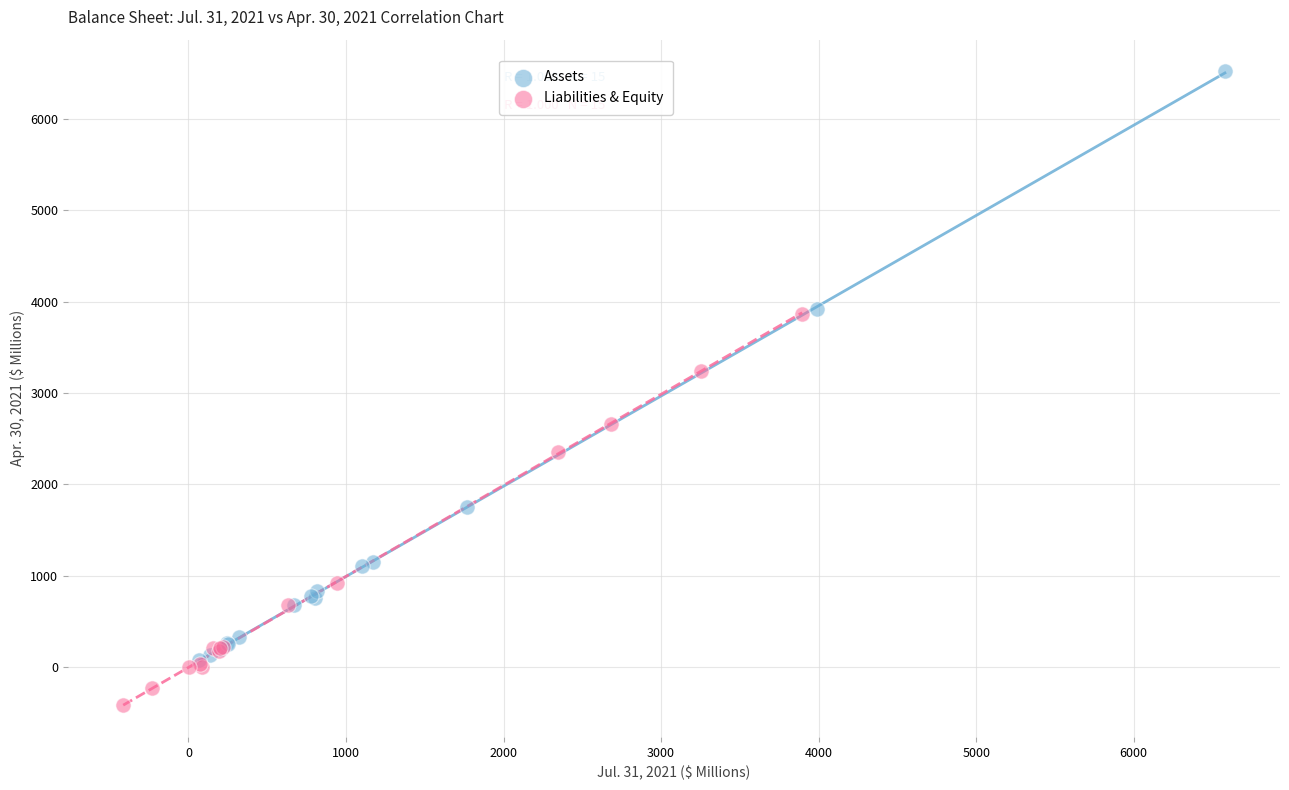

Which series has the widest spread of Y values?

Assets